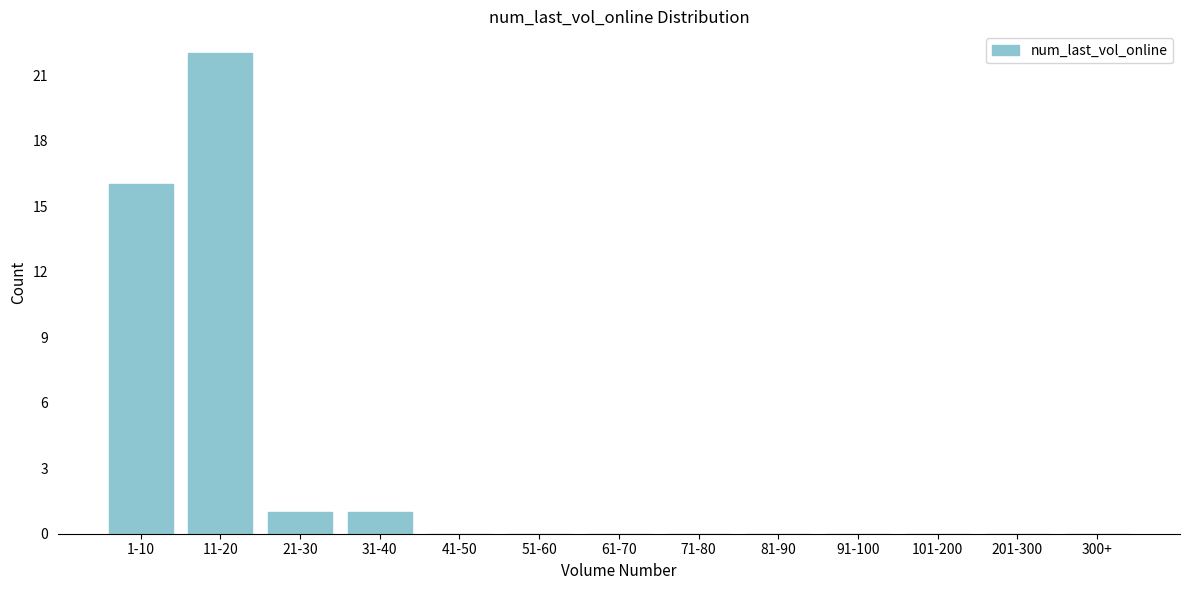

Reading left to right, what are all the values shown in this chart?

1-10=16	11-20=22	21-30=1	31-40=1	41-50=0	51-60=0	61-70=0	71-80=0	81-90=0	91-100=0	101-200=0	201-300=0	300+=0